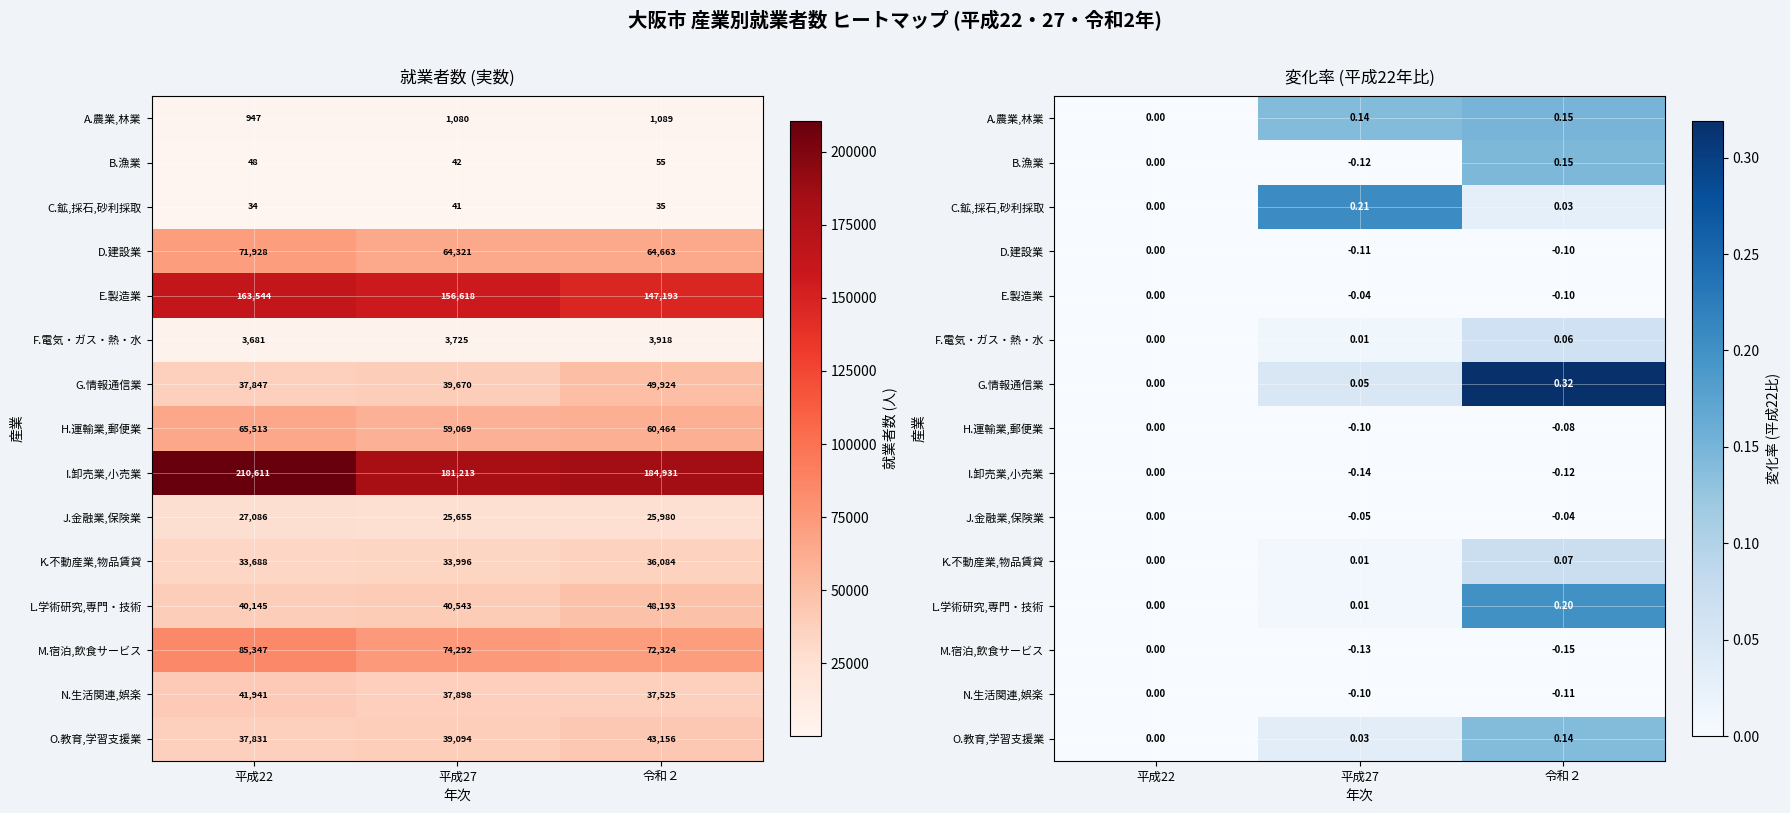

Which category has the highest value in the C.鉱,採石,砂利採取 series?

平成27